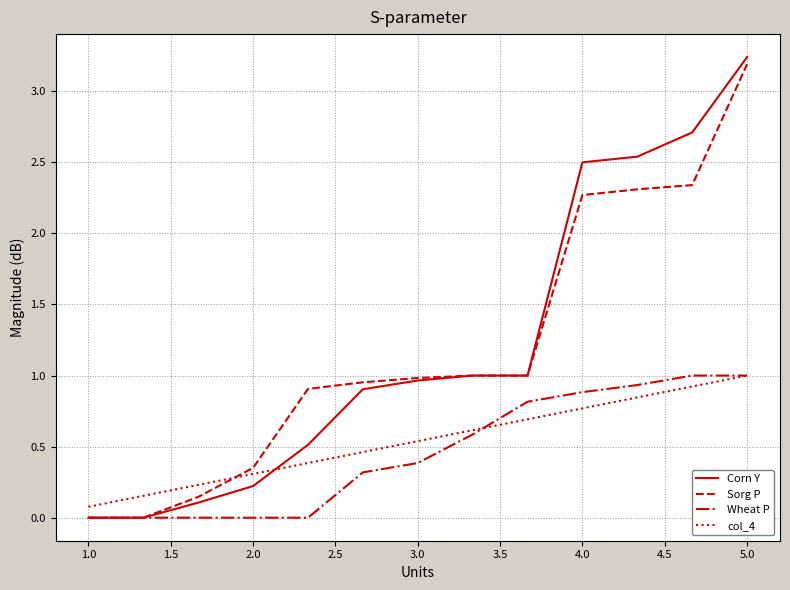

Which series has the largest range (max minus min)?

Corn Y